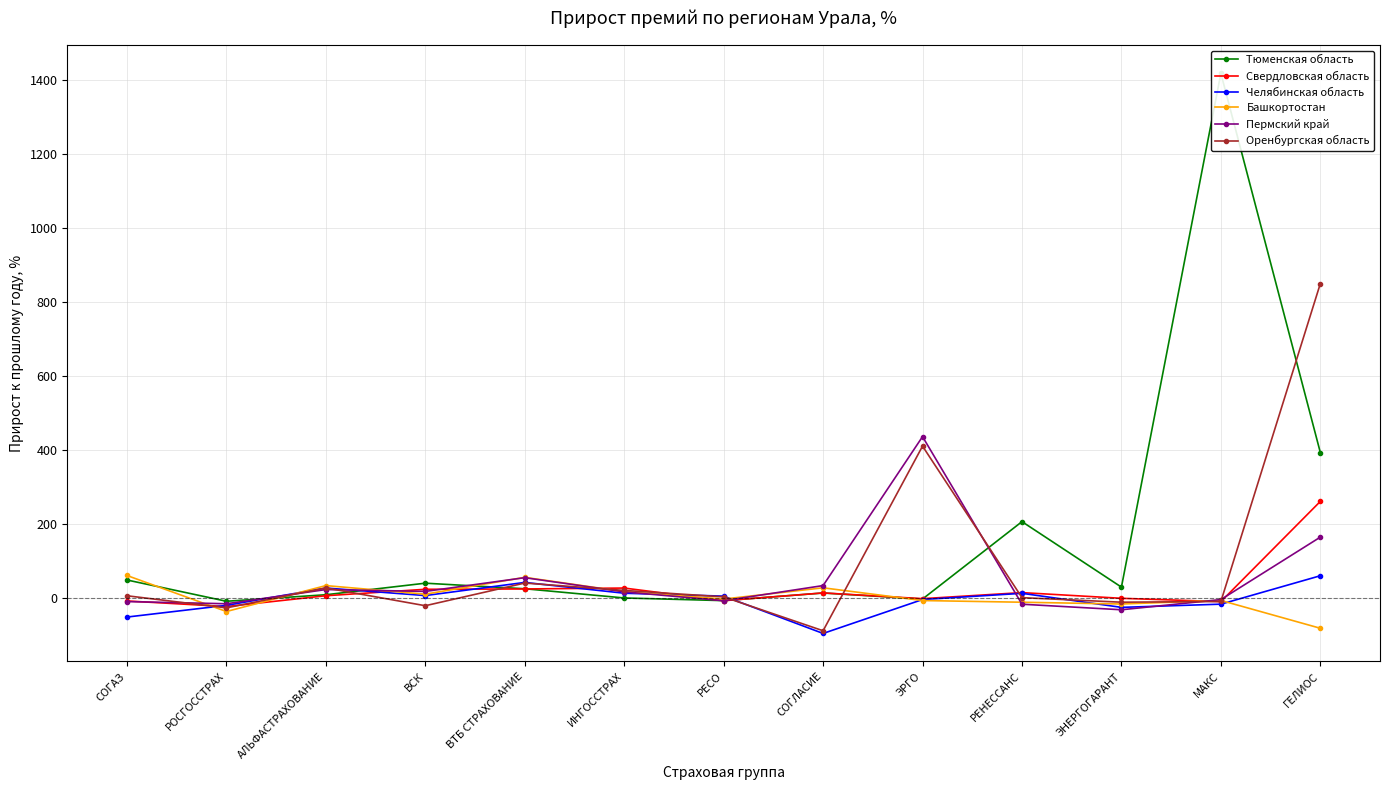

Reading left to right, extract all data points from this chart.

Тюменская область: СОГАЗ=47.7	РОСГОССТРАХ=-9.8	АЛЬФАСТРАХОВАНИЕ=7.8	ВСК=39.1	ВТБ СТРАХОВАНИЕ=24.0	ИНГОССТРАХ=-0.9	РЕСО=-8.1	СОГЛАСИЕ=12.5	ЭРГО=-3.7	РЕНЕССАНС=205.4	ЭНЕРГОГАРАНТ=28.4	МАКС=1416.9	ГЕЛИОС=392.2
Свердловская область: СОГАЗ=-9.0	РОСГОССТРАХ=-24.1	АЛЬФАСТРАХОВАНИЕ=5.2	ВСК=22.6	ВТБ СТРАХОВАНИЕ=23.5	ИНГОССТРАХ=25.9	РЕСО=-8.3	СОГЛАСИЕ=12.8	ЭРГО=-2.8	РЕНЕССАНС=13.6	ЭНЕРГОГАРАНТ=-1.8	МАКС=-10.7	ГЕЛИОС=260.1
Челябинская область: СОГАЗ=-52.5	РОСГОССТРАХ=-20.8	АЛЬФАСТРАХОВАНИЕ=26.0	ВСК=5.6	ВТБ СТРАХОВАНИЕ=41.1	ИНГОССТРАХ=11.9	РЕСО=4.1	СОГЛАСИЕ=-96.7	ЭРГО=-5.1	РЕНЕССАНС=11.7	ЭНЕРГОГАРАНТ=-26.3	МАКС=-17.6	ГЕЛИОС=59.2
Башкортостан: СОГАЗ=59.9	РОСГОССТРАХ=-37.5	АЛЬФАСТРАХОВАНИЕ=32.5	ВСК=9.3	ВТБ СТРАХОВАНИЕ=54.9	ИНГОССТРАХ=16.2	РЕСО=-3.9	СОГЛАСИЕ=26.6	ЭРГО=-7.8	РЕНЕССАНС=-12.4	ЭНЕРГОГАРАНТ=-17.2	МАКС=-7.5	ГЕЛИОС=-82.8
Пермский край: СОГАЗ=-10.6	РОСГОССТРАХ=-16.5	АЛЬФАСТРАХОВАНИЕ=21.9	ВСК=16.8	ВТБ СТРАХОВАНИЕ=53.9	ИНГОССТРАХ=15.6	РЕСО=-8.4	СОГЛАСИЕ=32.6	ЭРГО=435.1	РЕНЕССАНС=-17.8	ЭНЕРГОГАРАНТ=-32.7	МАКС=-5.2	ГЕЛИОС=163.6
Оренбургская область: СОГАЗ=5.1	РОСГОССТРАХ=-27.6	АЛЬФАСТРАХОВАНИЕ=26.3	ВСК=-21.8	ВТБ СТРАХОВАНИЕ=39.5	ИНГОССТРАХ=19.6	РЕСО=2.1	СОГЛАСИЕ=-89.5	ЭРГО=409.4	РЕНЕССАНС=0.0	ЭНЕРГОГАРАНТ=-12.3	МАКС=-10.4	ГЕЛИОС=848.7